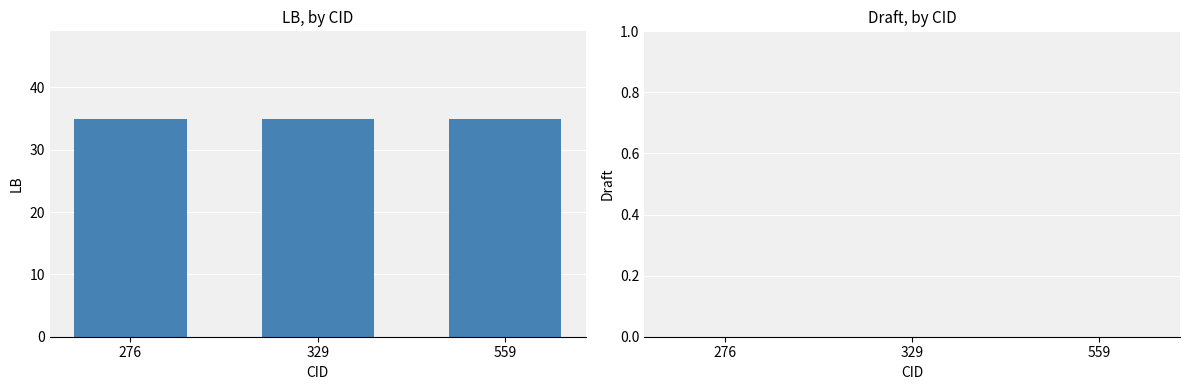

Rank the series at 559 from highest to lowest value.

LB, Draft